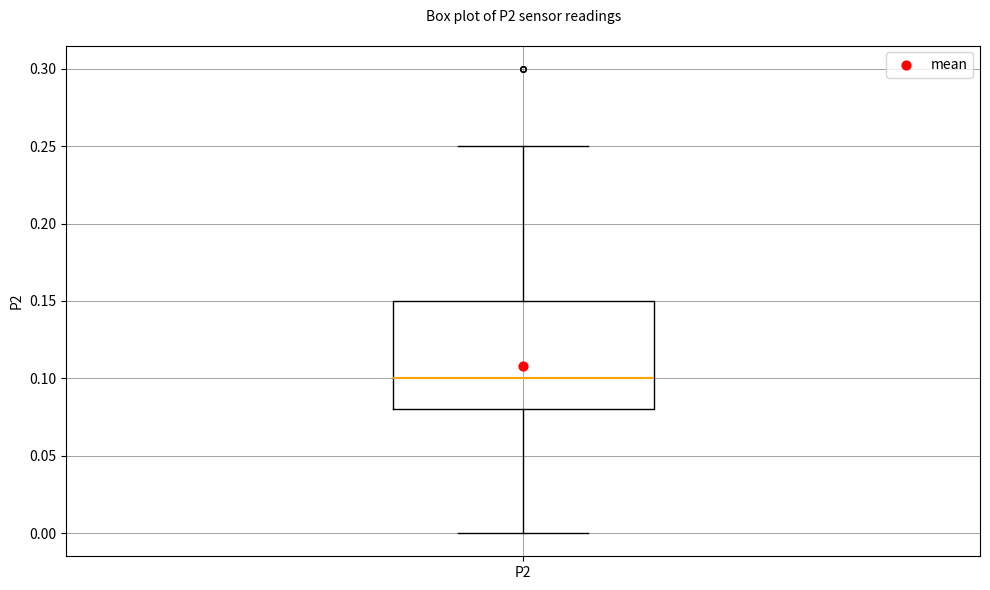

Transcribe this box plot: give where the median line is, the range the box spans, and where the two whiskers end, as read against the y-axis. The values are not printed on the chart, so give them approximately, as read against the axis.

median 0.10, box 0.08 to 0.15, whiskers 0.00 to 0.25